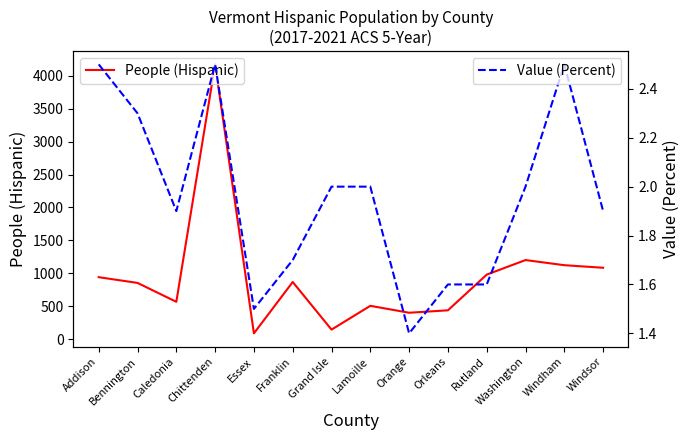

What is the label of the 14th point from the right?

Addison